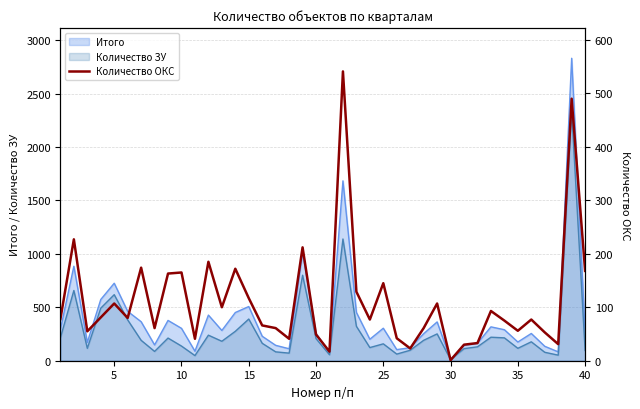

How many points are lower than both their immediate neighbors (excluding endpoints)?

12